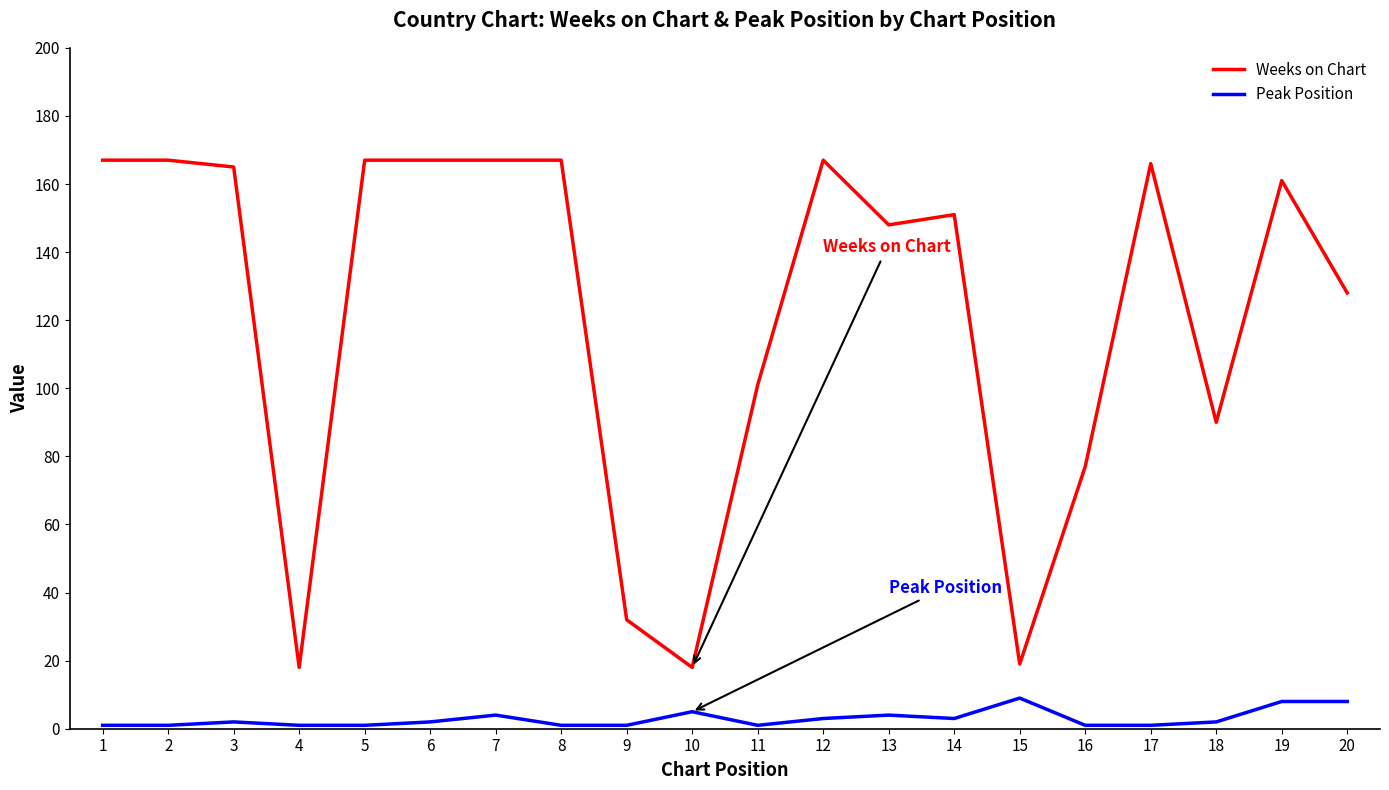

Is it true that Peak Position equals 5 at 10?

True